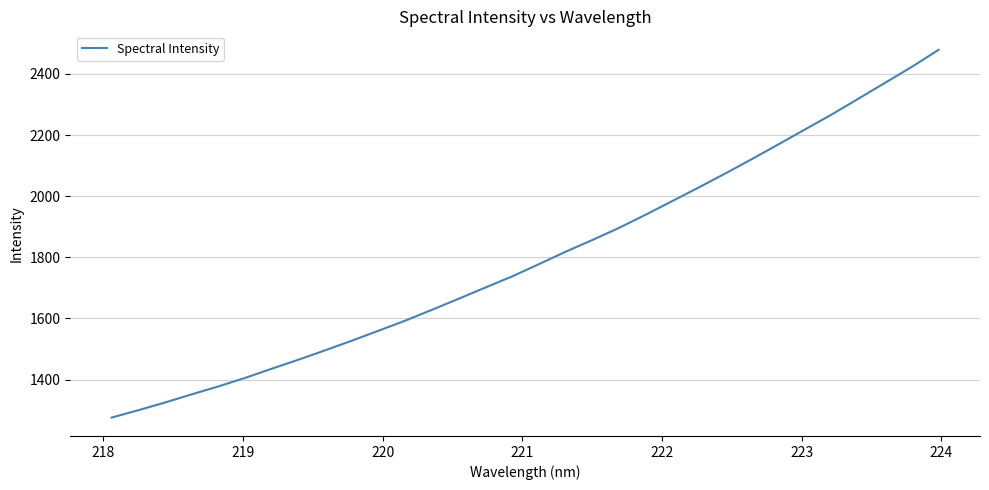

What is the difference between the maximum and minimum values?

1203.0